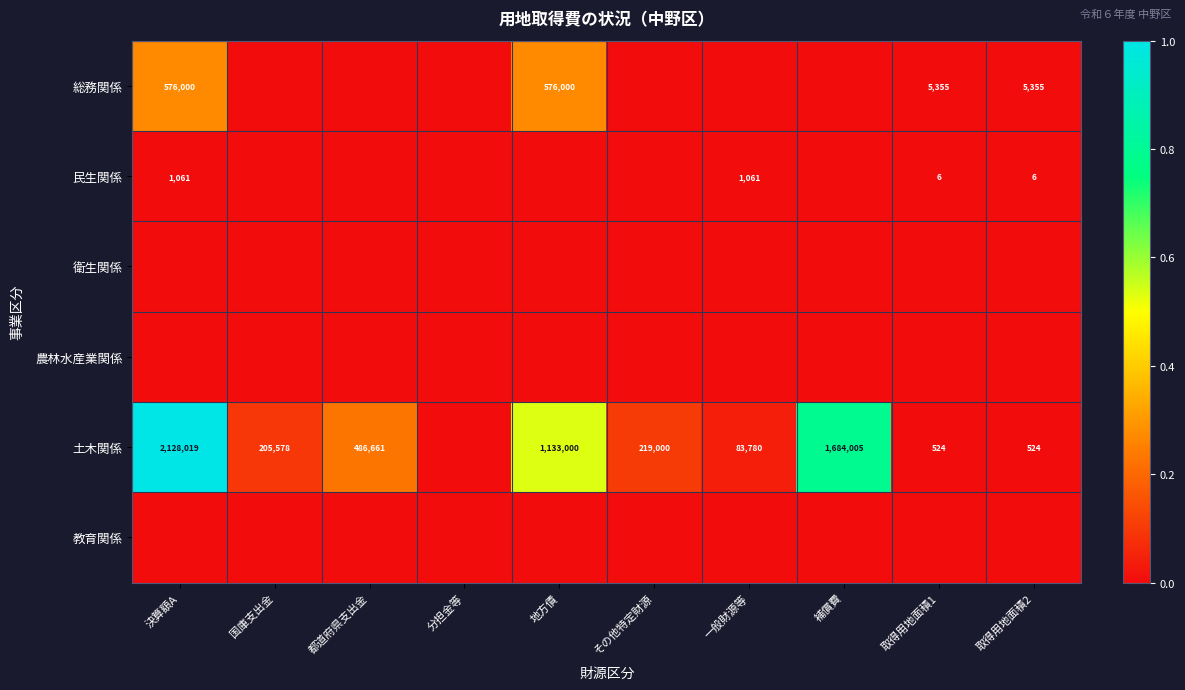

Is it true that 土木関係 equals 219000 at その他特定財源?

True